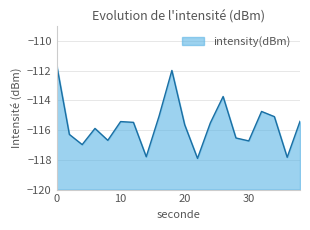

Which has a higher value, 24 or 8?

24